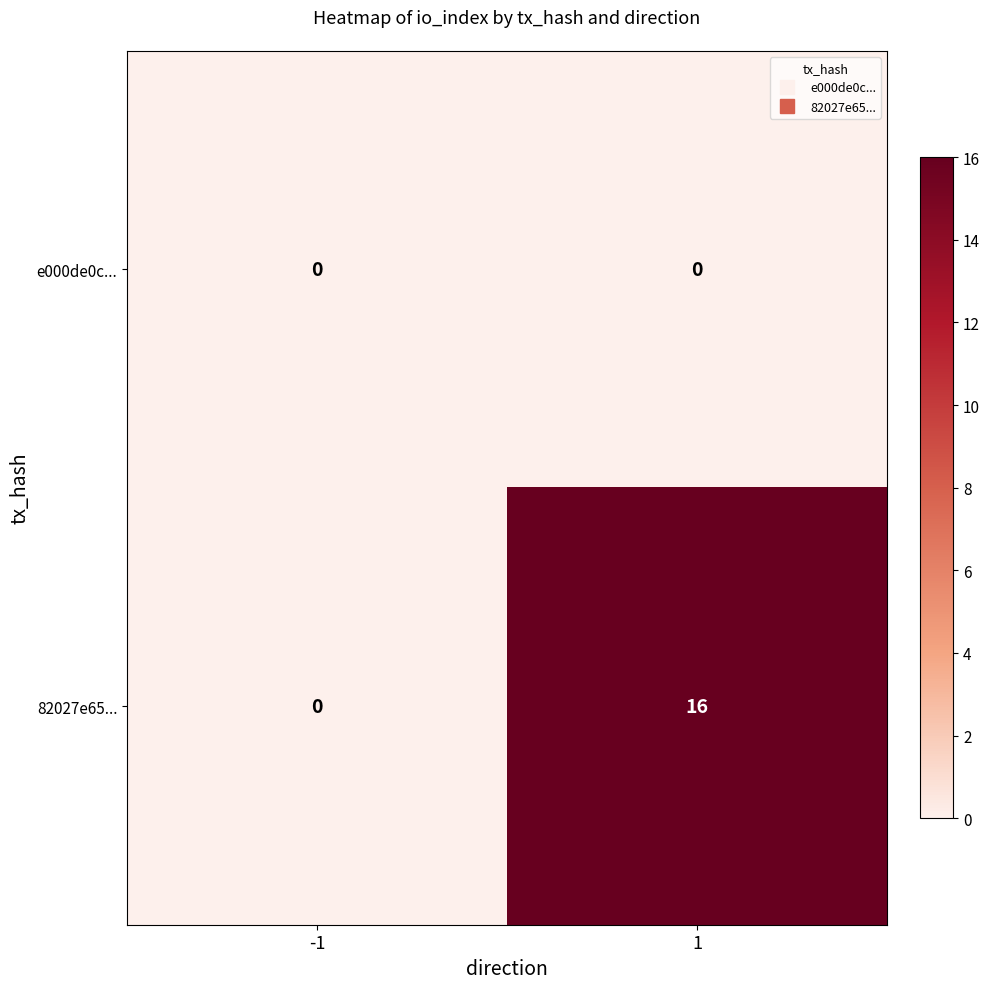

Between -1 and 1, which series saw the biggest shift?

82027e65...